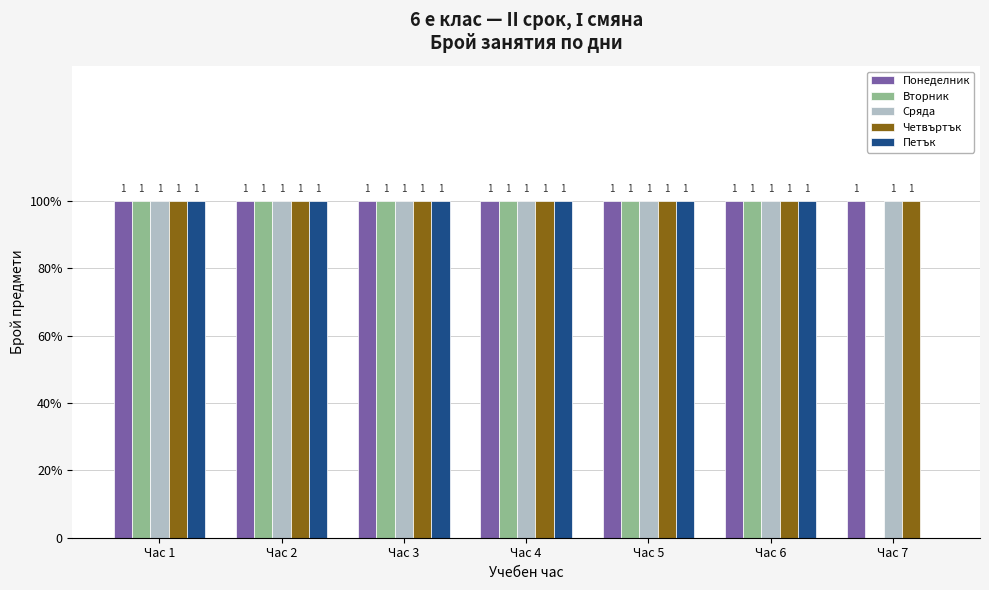

Are the bars grouped side by side (vs. stacked)?

Yes